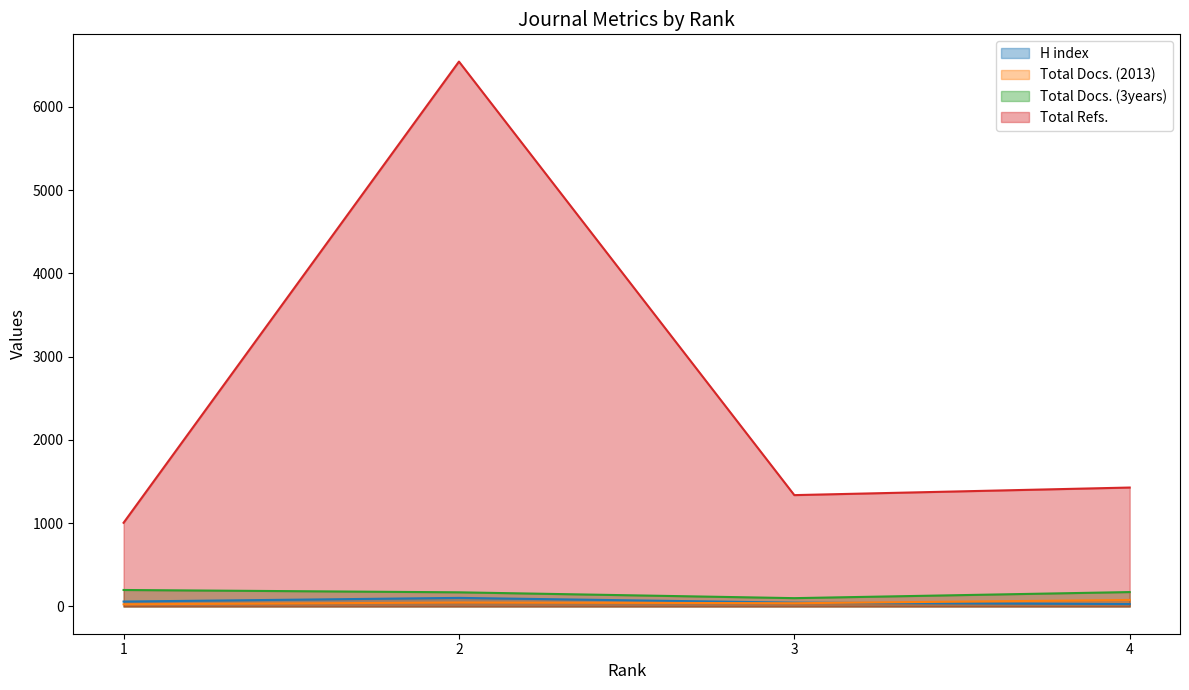

What is the lowest value of the Total Docs. (3years) series?

100